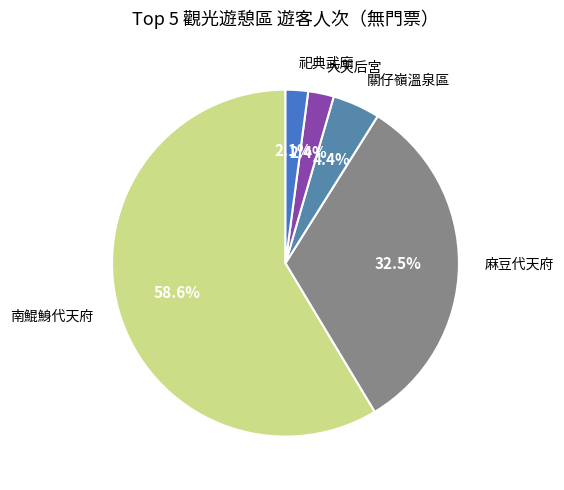

Is there any slice that represents more than half of the pie?

Yes